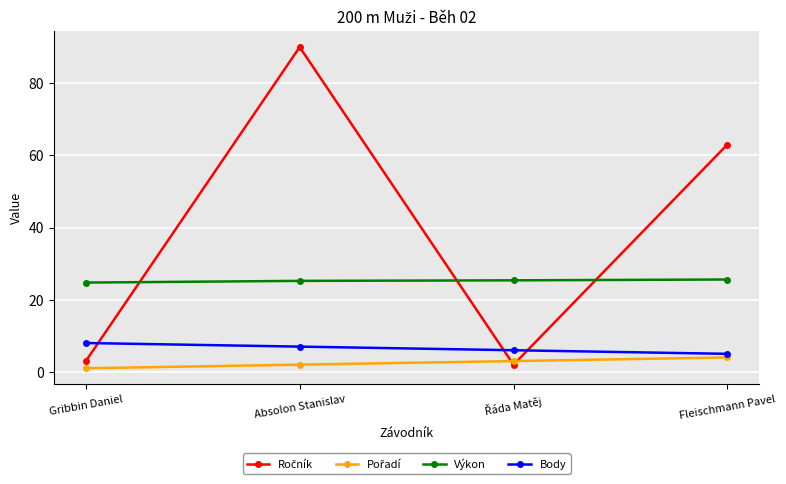

What is the difference between the maximum and minimum values in the Body series?

3.0